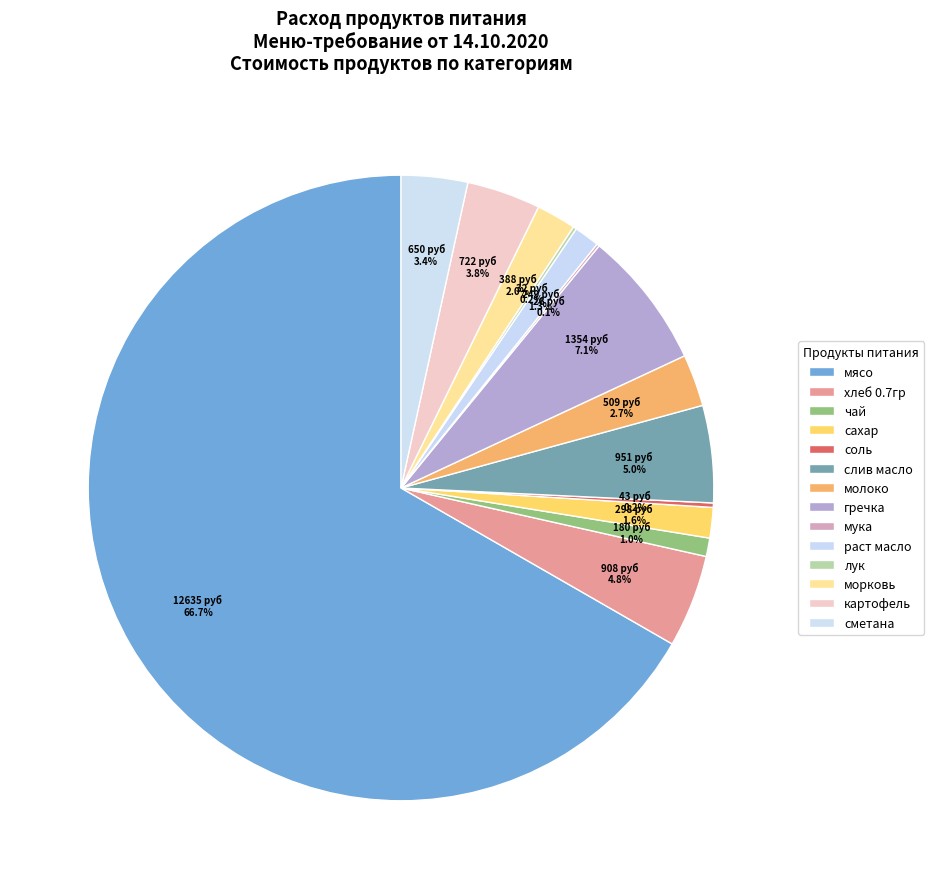

To the nearest percent, what is the difference between the хлеб 0.7гр and мясо slice percentages?

62%